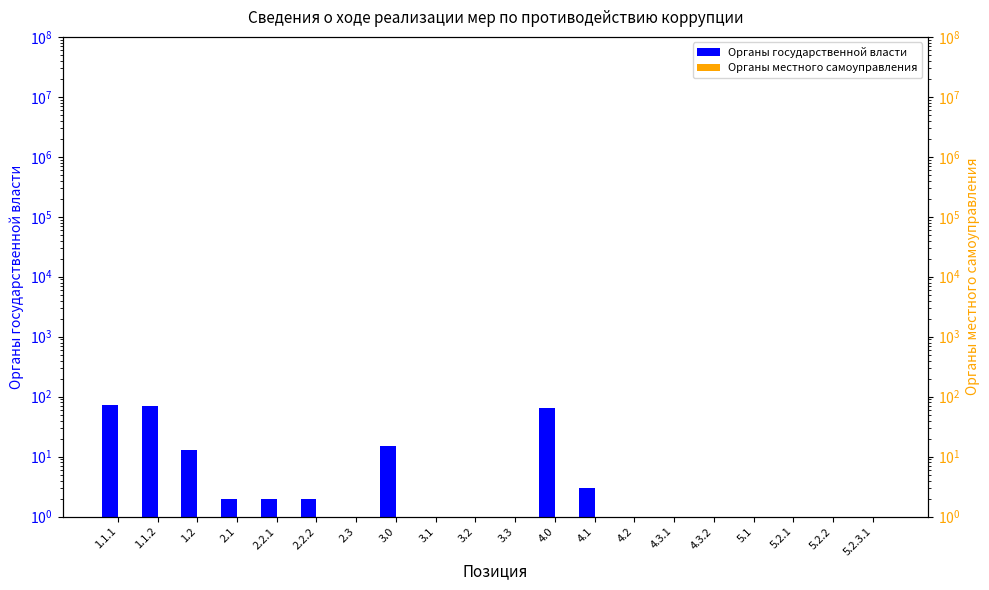

Which series has the largest total across all categories?

Органы государственной власти